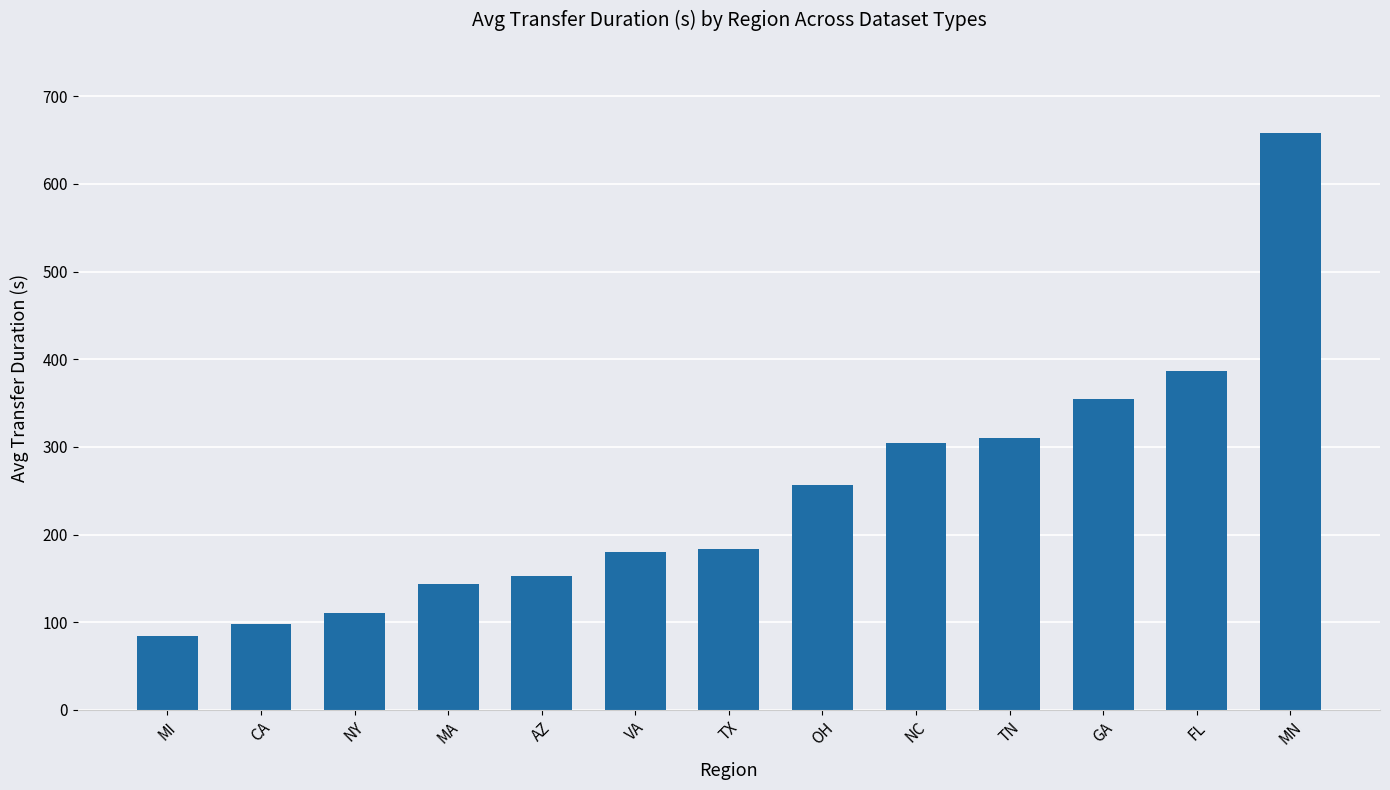

What is the change in value from CA to TN?

+211.7